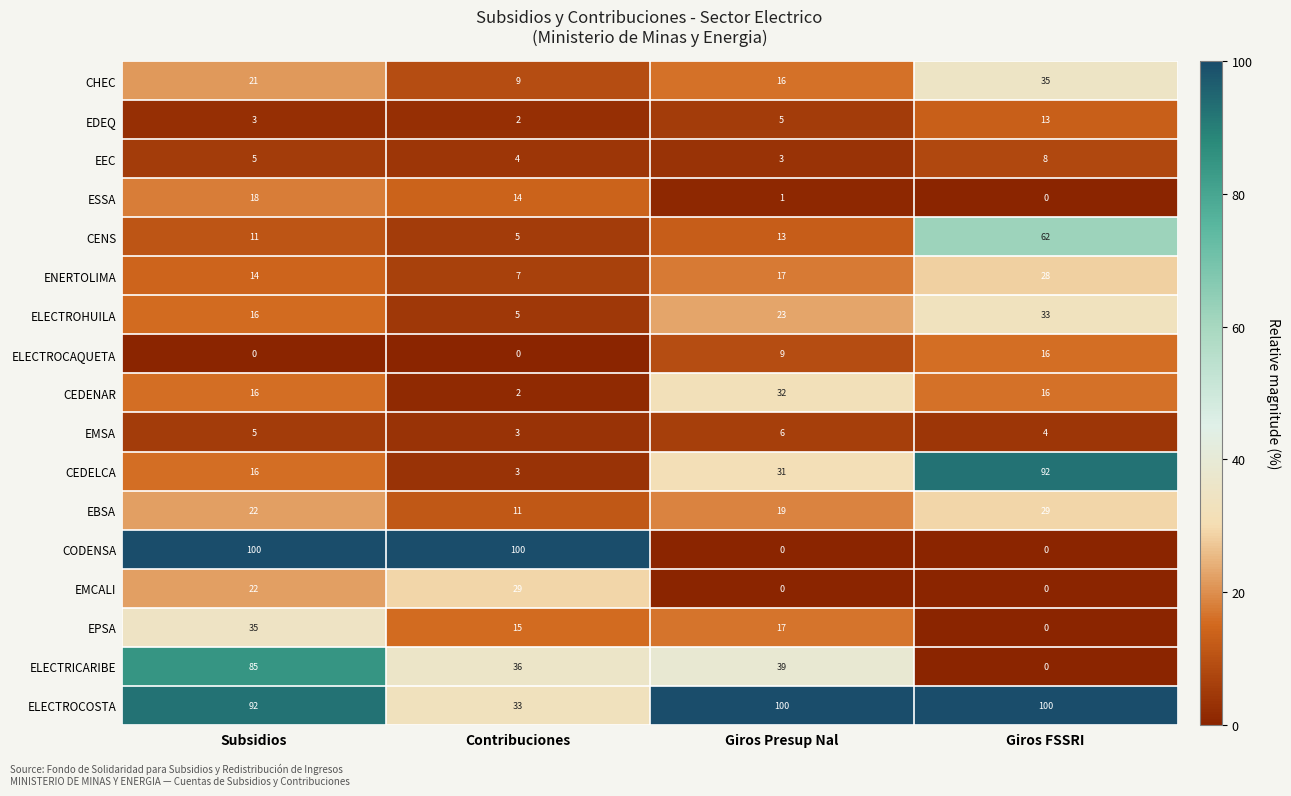

Where is ELECTRICARIBE nearest to the value 42?

Giros Presup Nal